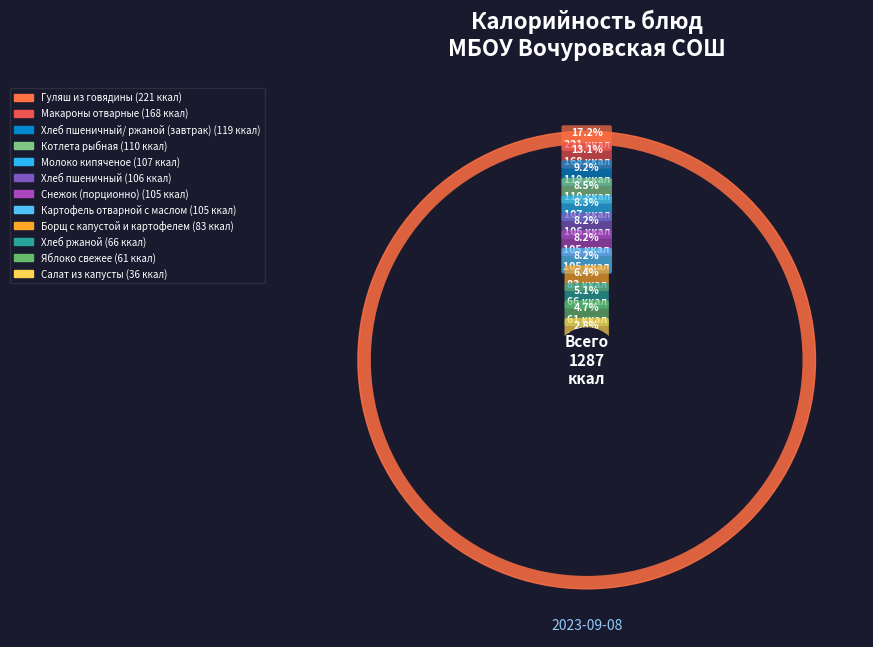

Is Снежок
(порционно) the majority of the pie?

No